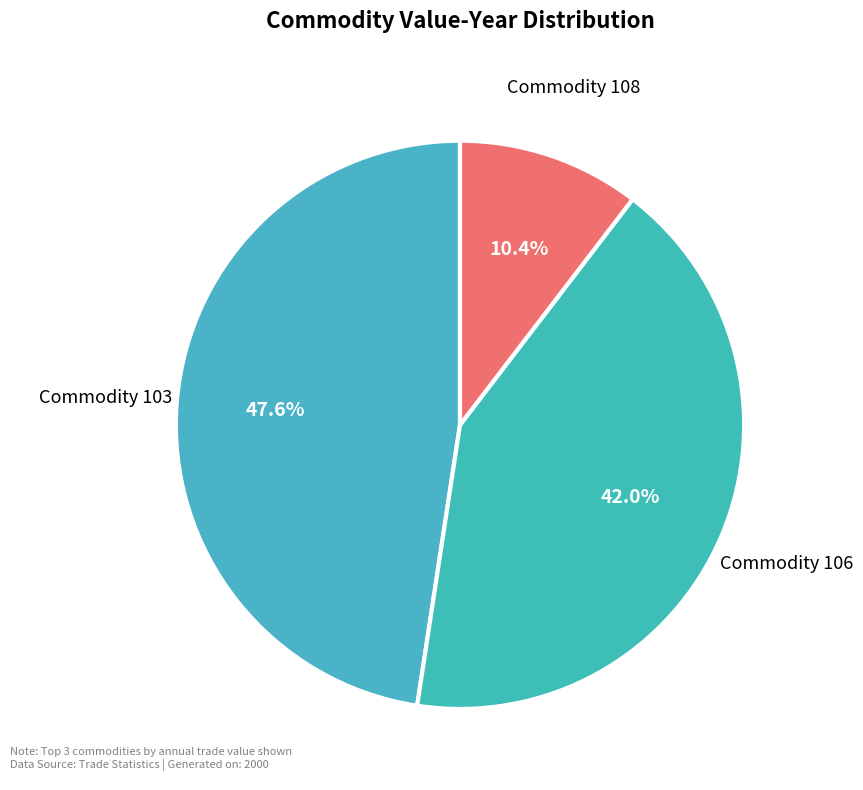

Which category has the biggest portion of the pie?

103